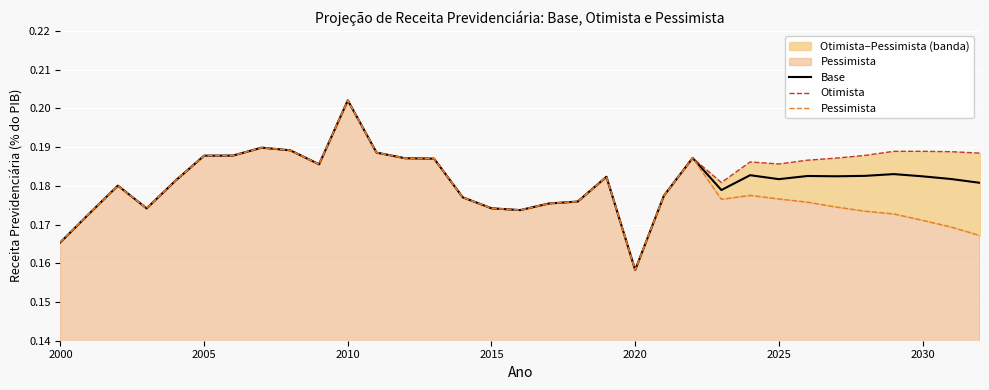

True or false: Otimista has more than 2 points higher than both neighbors.

True